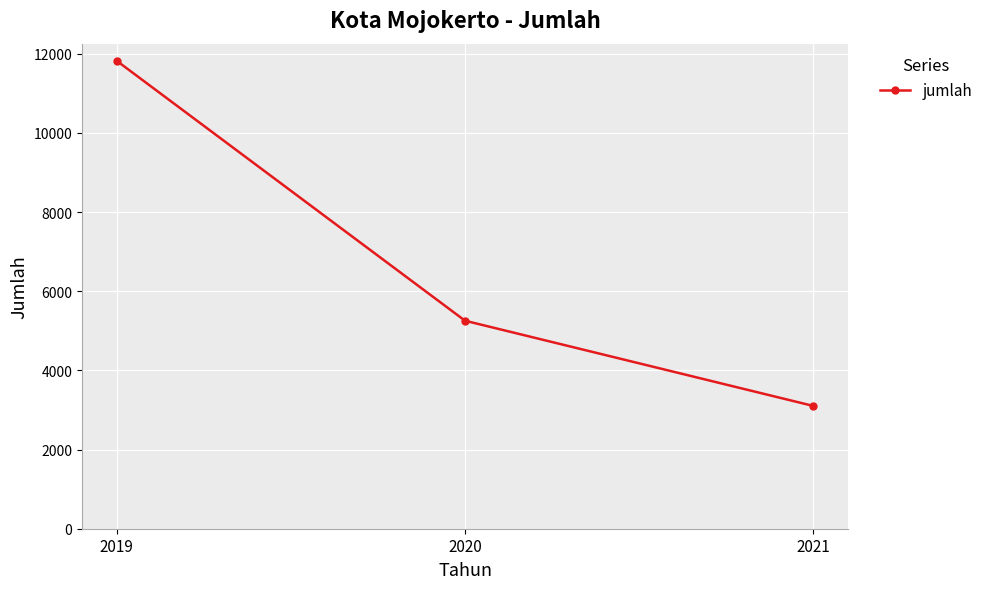

Which label corresponds to the smallest value in the chart?

2021